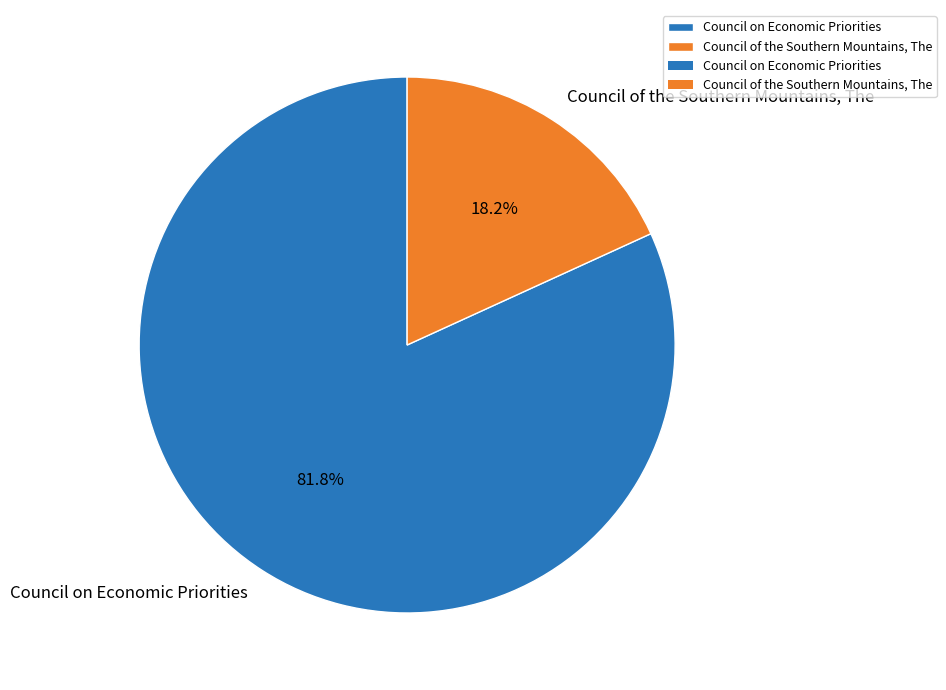

To the nearest percent, what percentage of the pie is Council on Economic Priorities?

82%